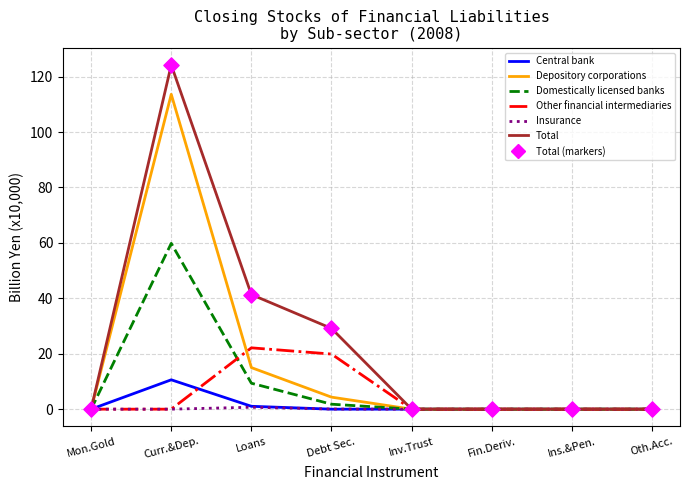

Which series has the widest spread of values?

Total